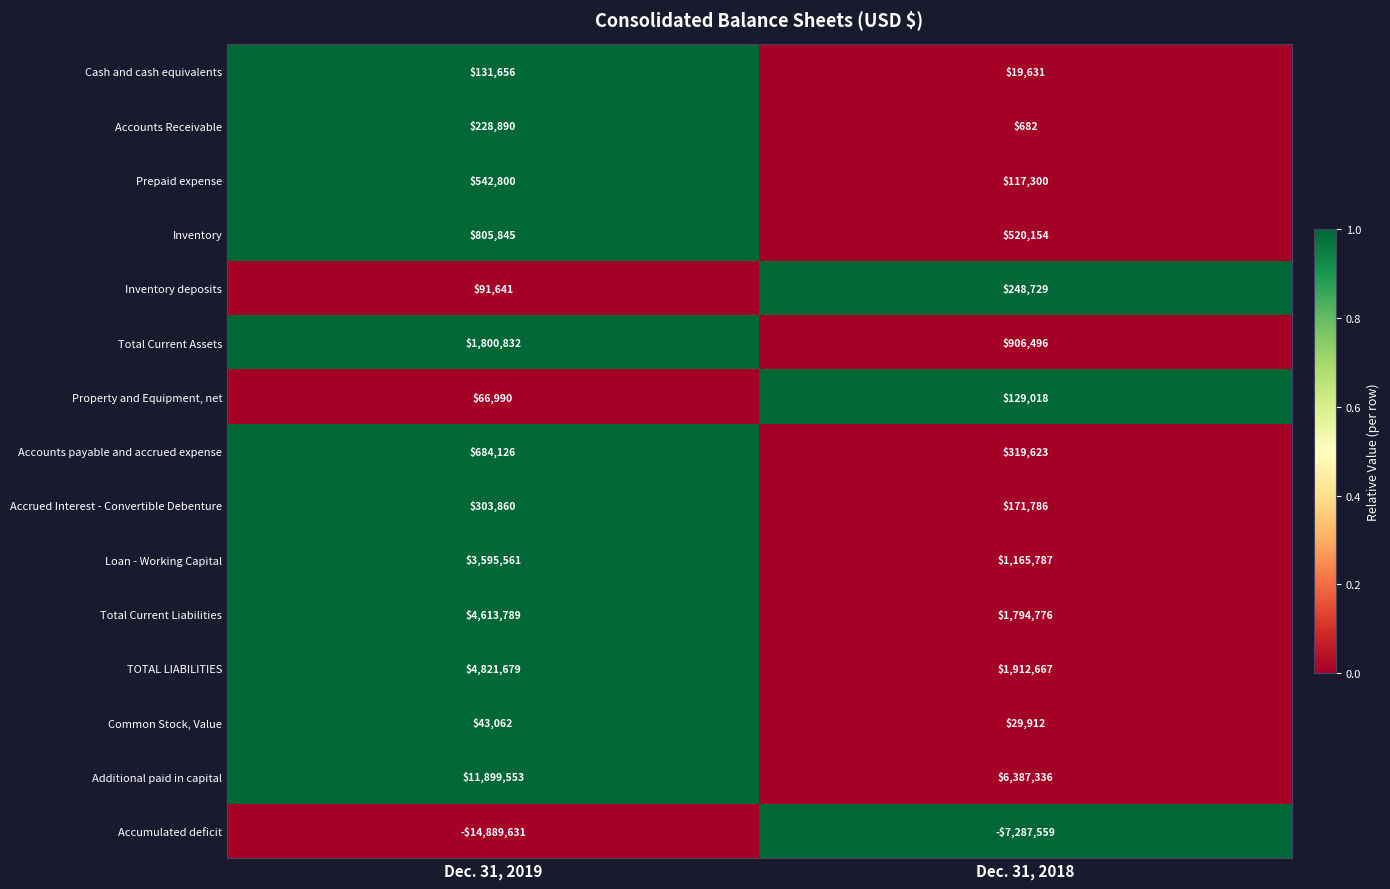

Rank the series at Dec. 31, 2018 from highest to lowest value.

Additional paid in capital, TOTAL LIABILITIES, Total Current Liabilities, Loan - Working Capital, Total Current Assets, Inventory, Accounts payable and accrued expense, Inventory deposits, Accrued Interest - Convertible Debenture, Property and Equipment, net, Prepaid expense, Common Stock, Value, Cash and cash equivalents, Accounts Receivable, Accumulated deficit